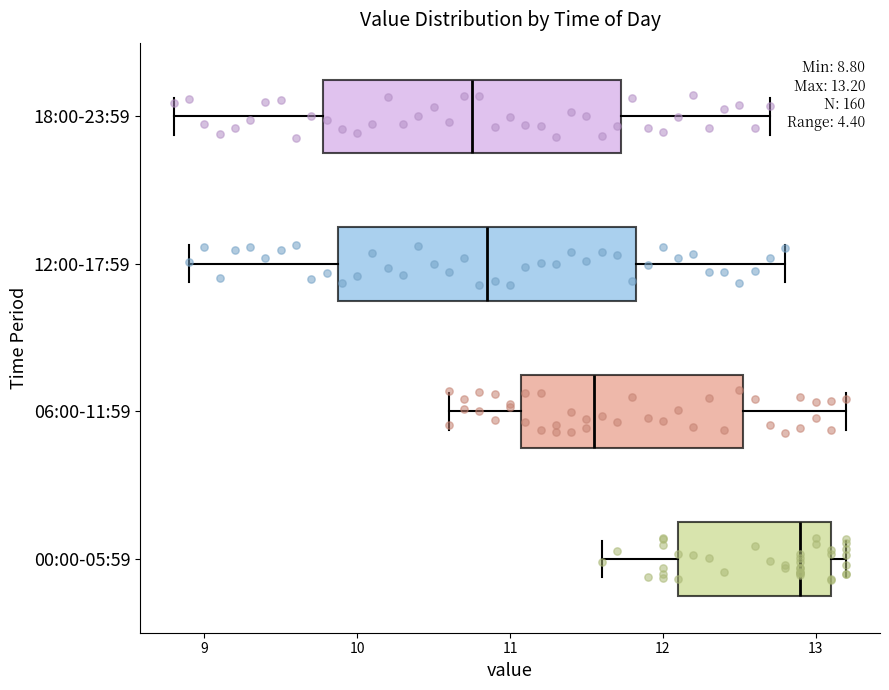

Which box has the furthest to the right median line?

00:00-05:59